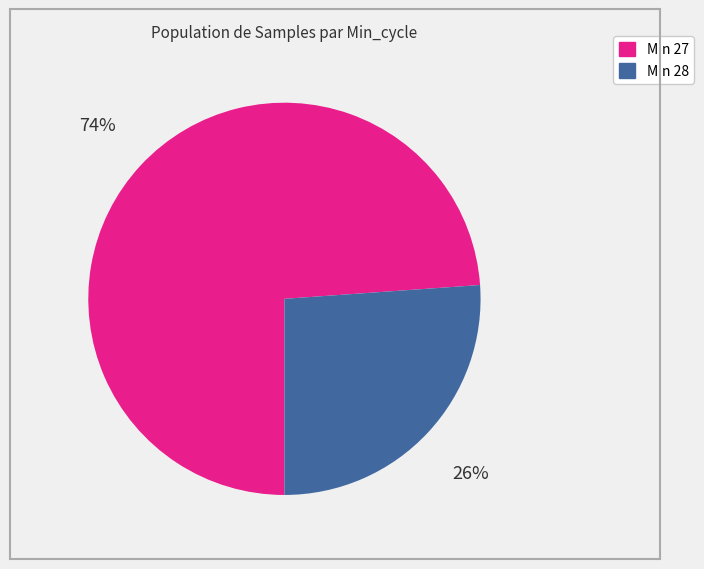

To the nearest percent, what is the average slice percentage?

50%